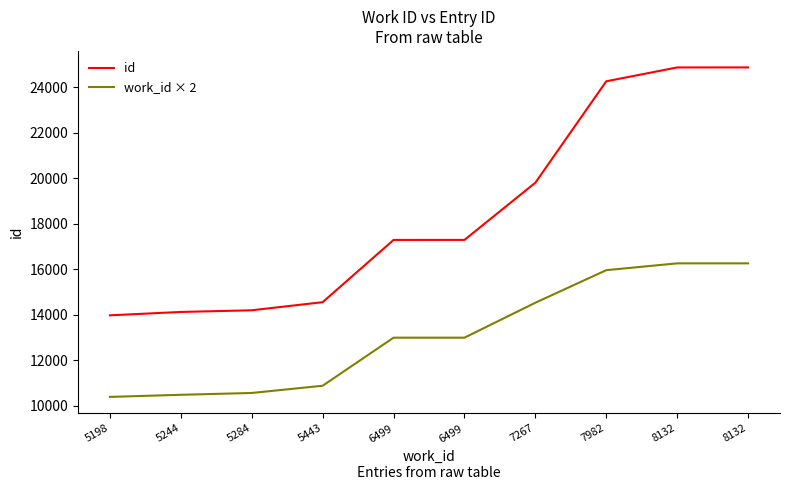

At which label is work_id × 2 closest to 13330?

6499